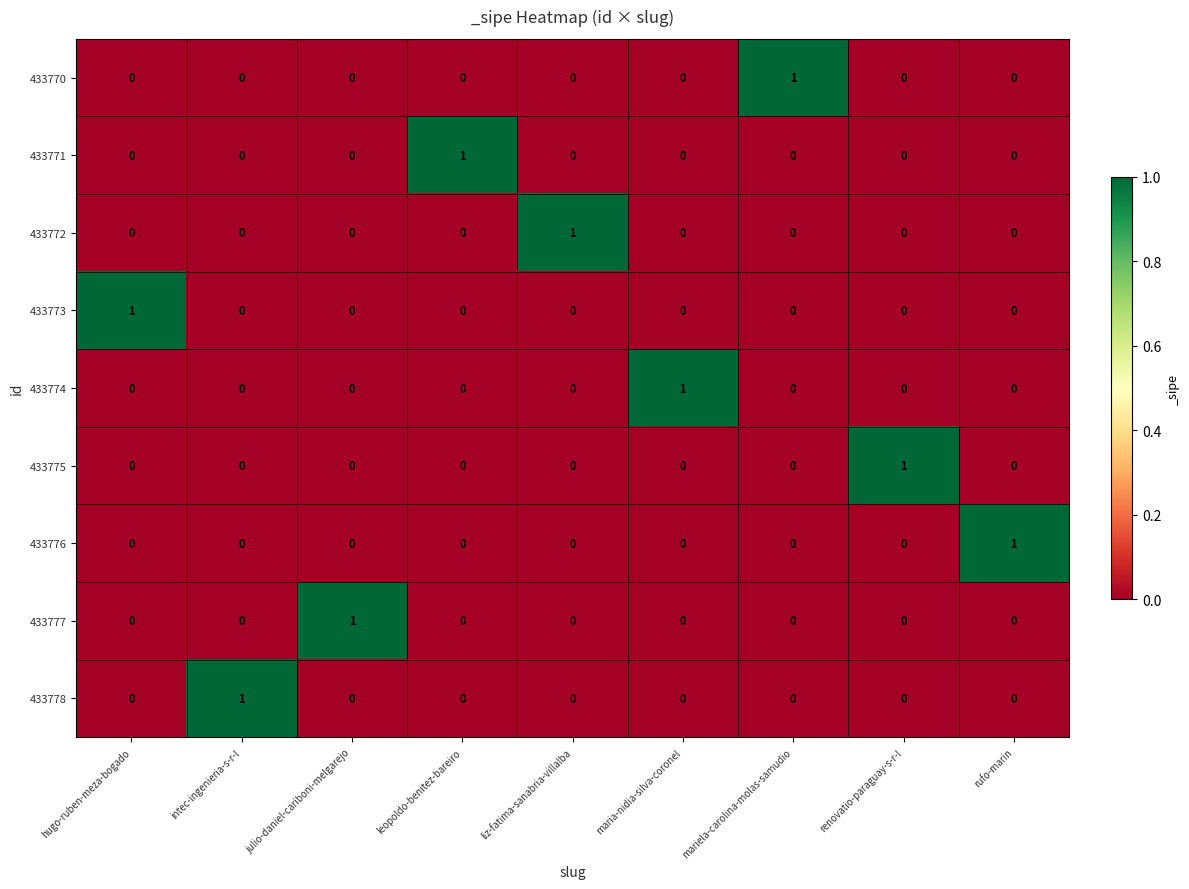

How many values in 433771 are above zero?

1